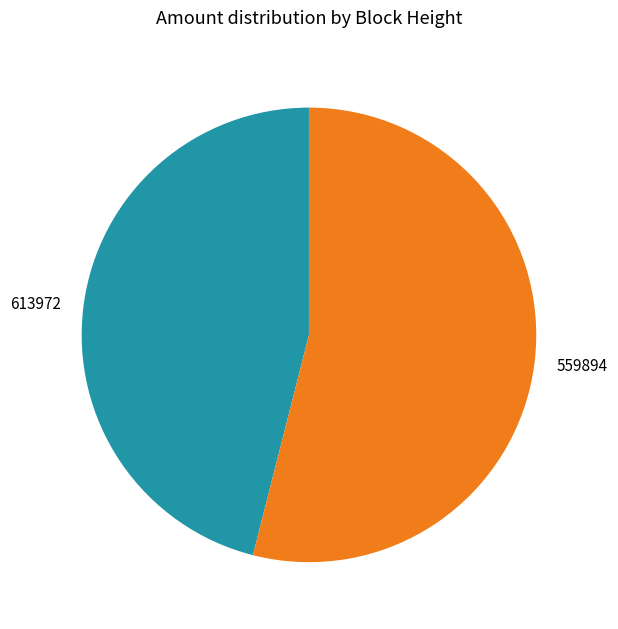

Which slice represents more than half of the pie?

559894